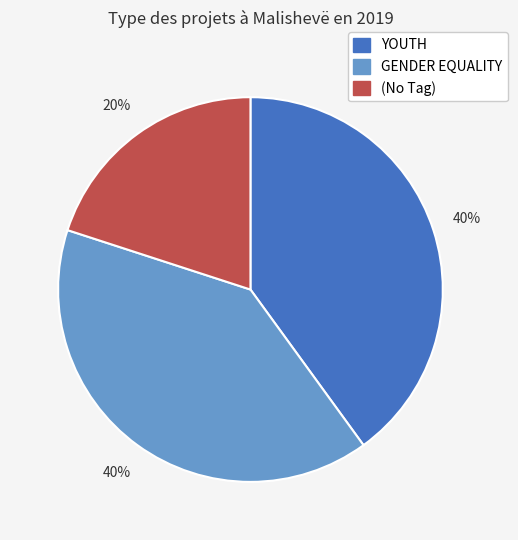

Is there a majority slice in this chart?

No